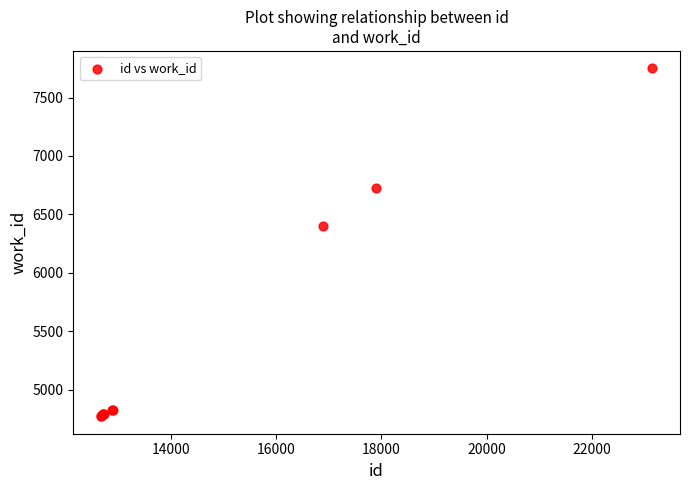

What Y value in the scatter plot is closest to 6260?

6397